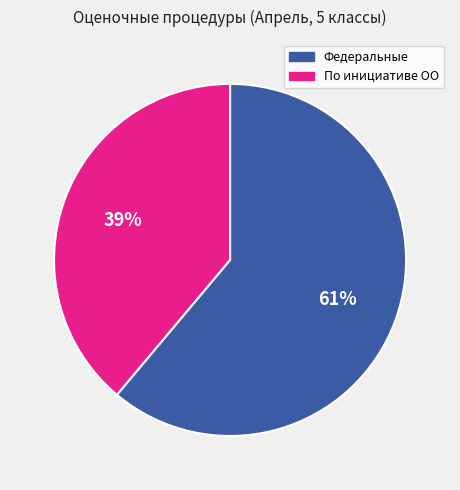

Rank the categories by value from lowest to highest.

По инициативе ОО, Федеральные